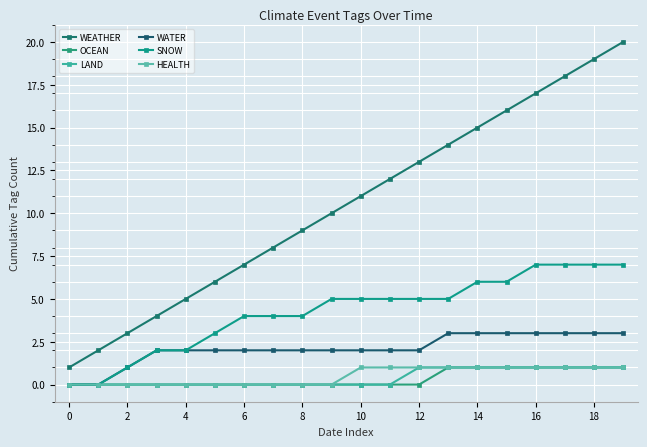

What is the highest value of the HEALTH series?

1